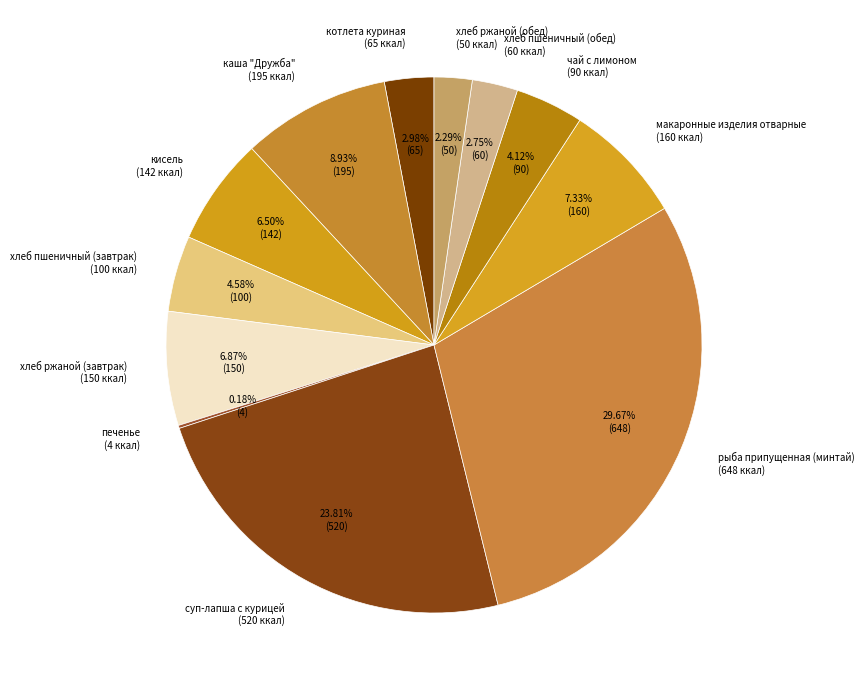

To the nearest percent, what is the combined percentage of хлеб ржаной (завтрак) and хлеб пшеничный (обед)?

10%